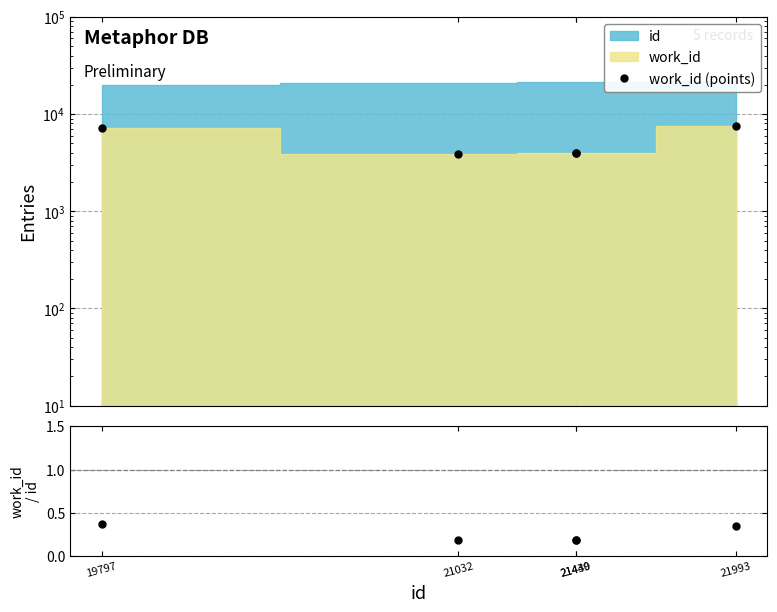

At which label is work_id / id closest to 0?

21440